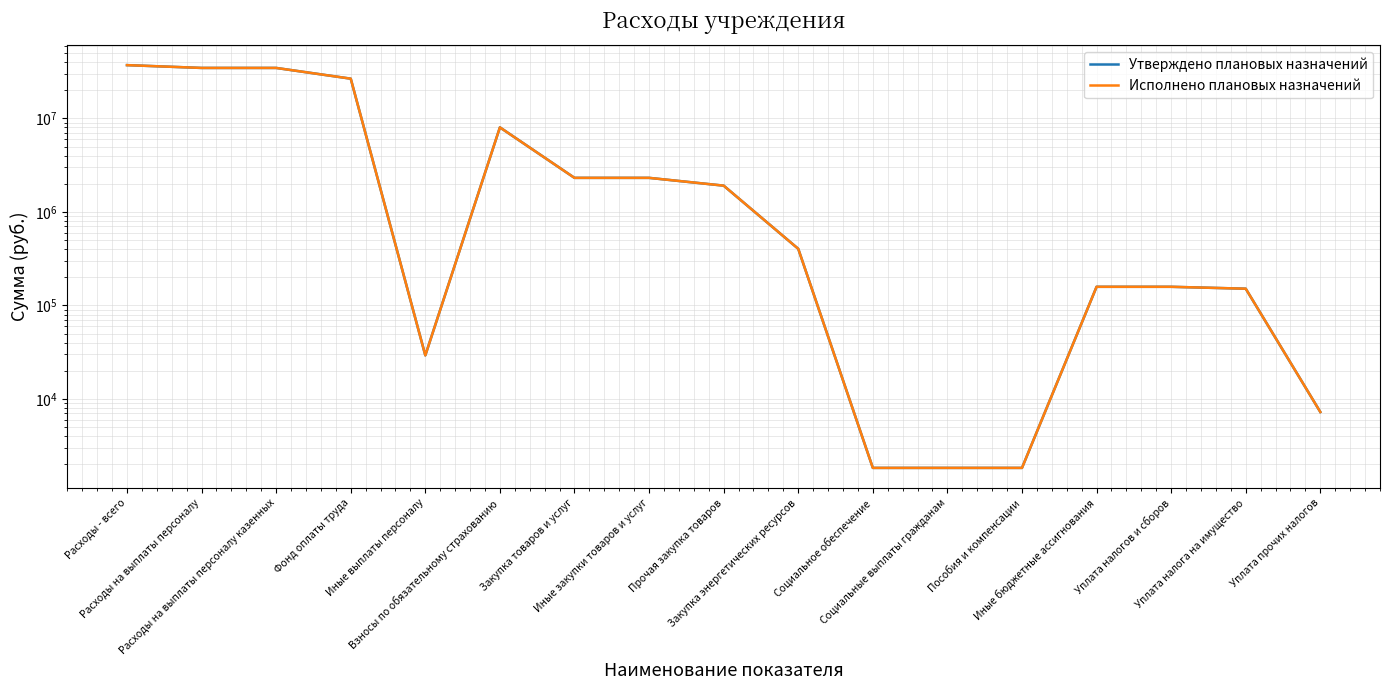

How many values in the Утверждено плановых назначений series exceed 403441?

9